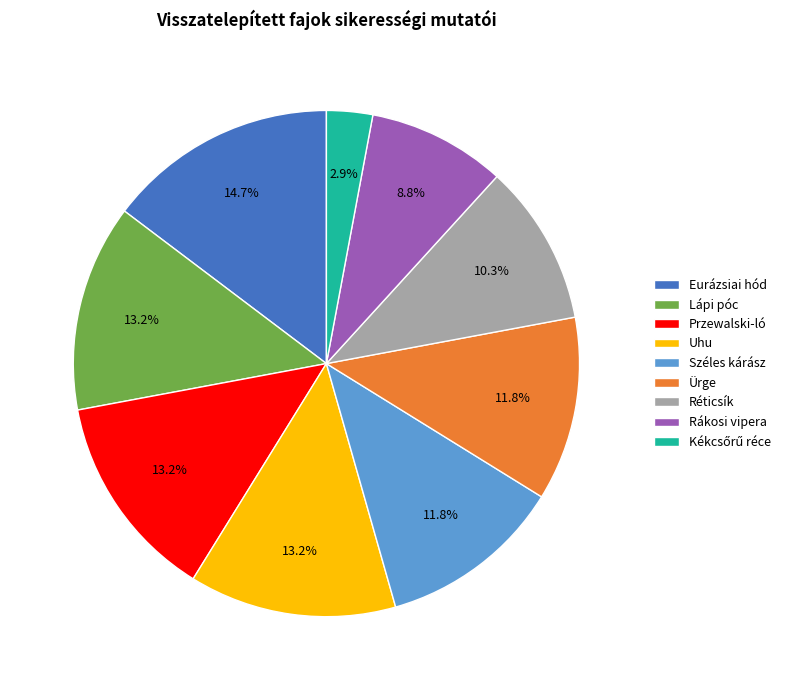

To the nearest percent, what is the difference between the largest and smallest slice percentages?

12%